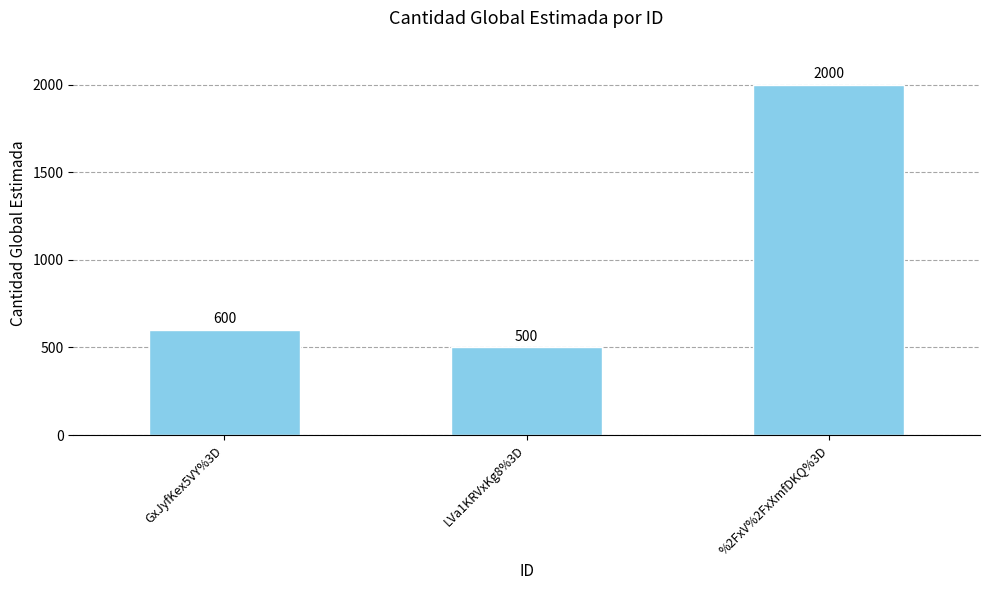

What is the label of the 2nd bar from the right?

LVa1KRVxKg8%3D